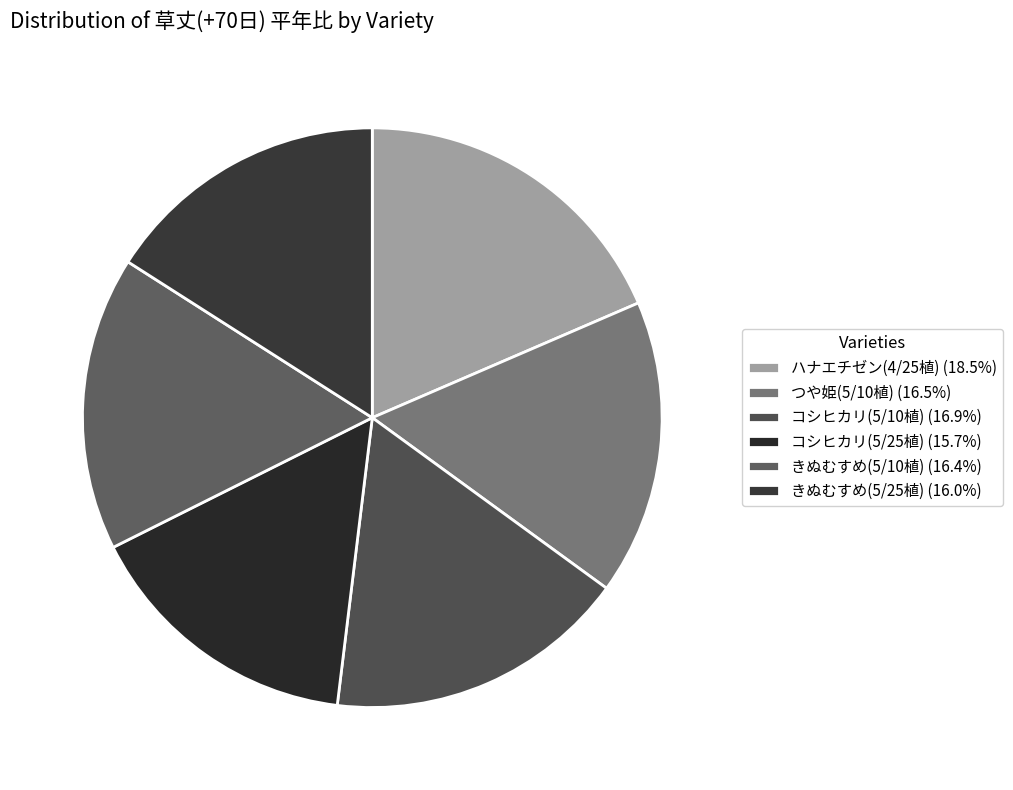

Count the number of slices in the pie.

6